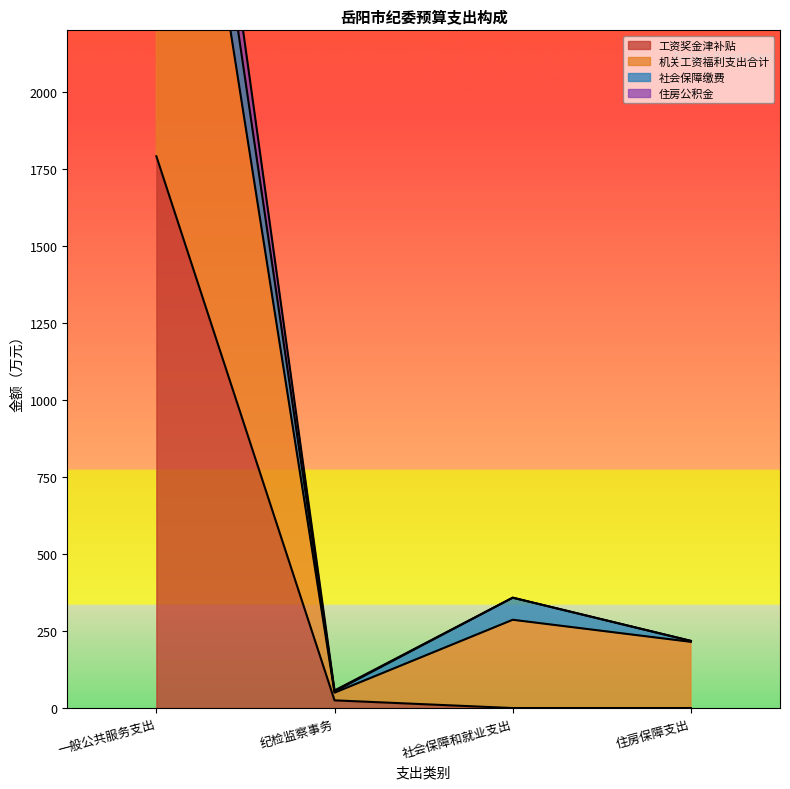

What is the label of the 4th point from the left?

住房保障支出